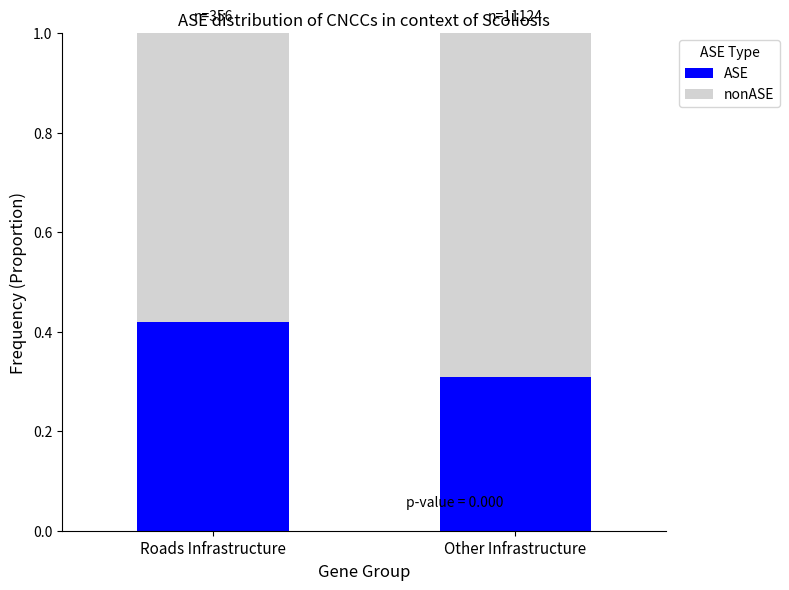

Is it true that ASE equals 0.6 at Roads Infrastructure?

False